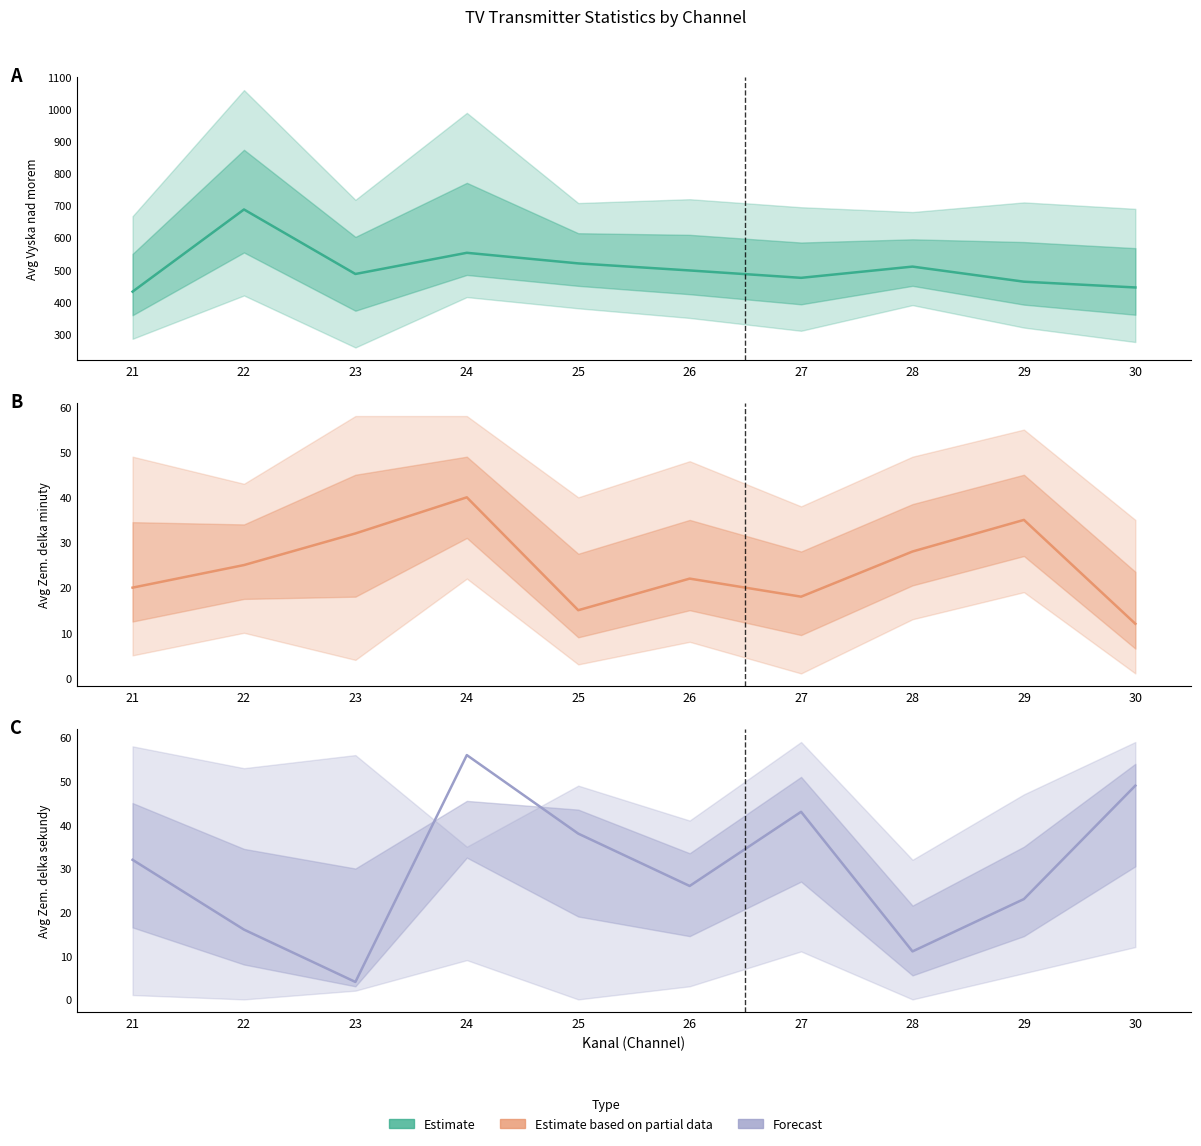

List the labels in order of Avg Zem. delka minuty (Estimate) value, largest first.

24, 29, 23, 28, 22, 26, 21, 27, 25, 30